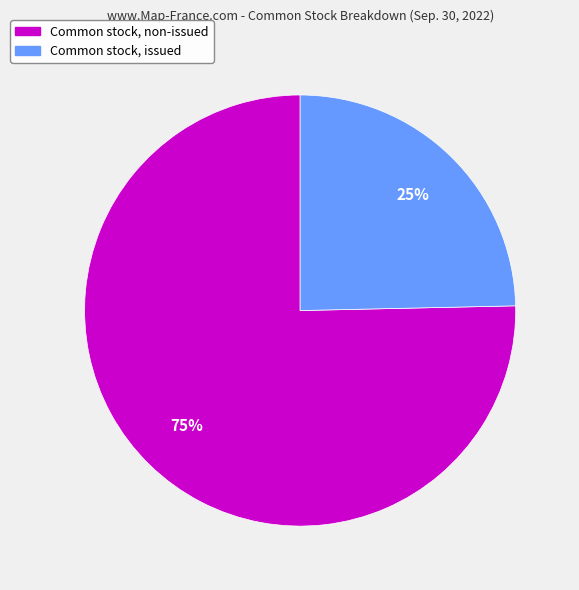

To the nearest percent, what is the average slice percentage?

50%